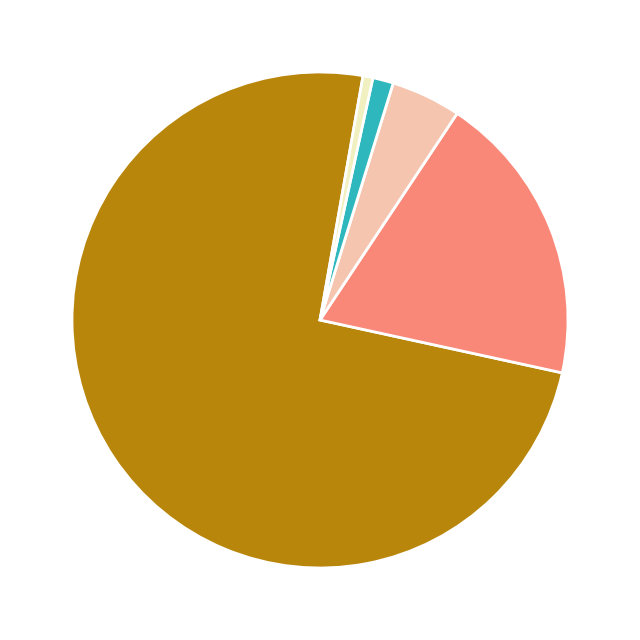

Does any single category account for the majority?

Yes